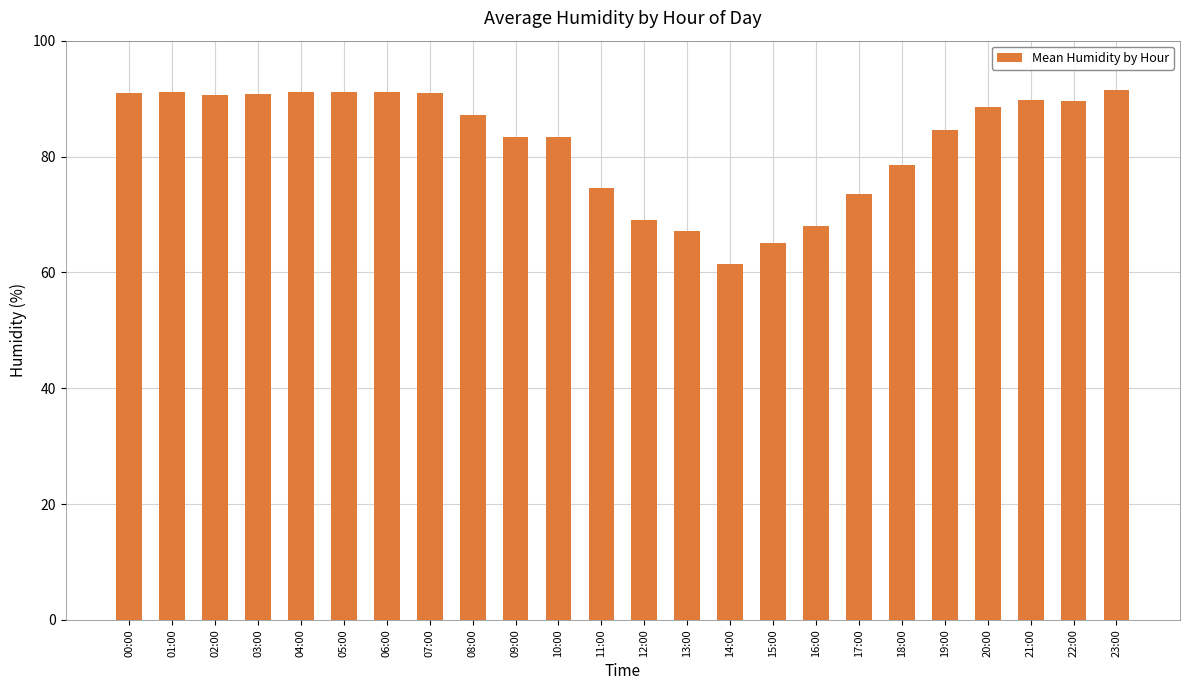

What is the value of the 22nd bar from the left?

89.8